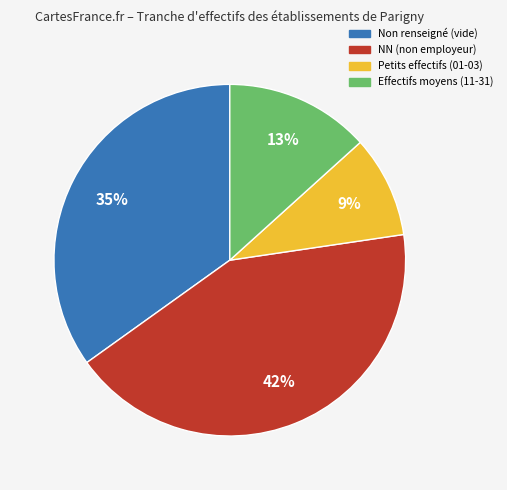

Is there any slice that represents more than half of the pie?

No